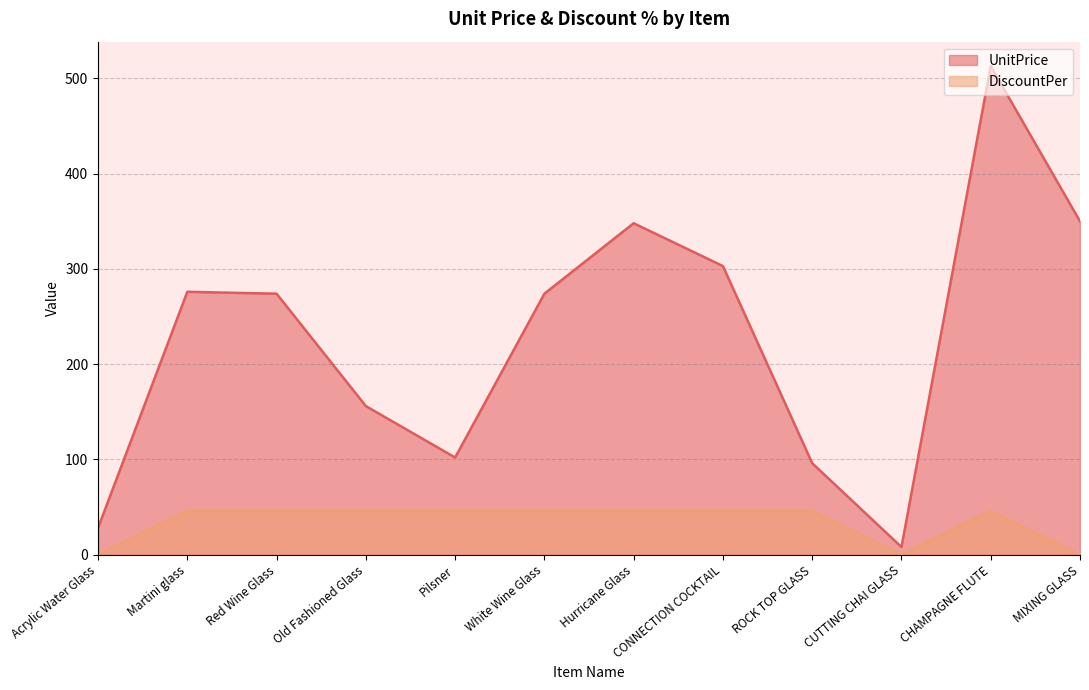

Reading right to left, list all the values displayed in this chart.

UnitPrice: MIXING GLASS=350.0	CHAMPAGNE FLUTE=513.0	CUTTING CHAI GLASS=8.0	ROCK TOP GLASS=96.0	CONNECTION COCKTAIL=303.0	Hurricane Glass=348.0	White Wine Glass=274.0	Pilsner=102.0	Old Fashioned Glass=156.0	Red Wine Glass=274.0	Martini glass=276.0	Acrylic Water Glass=28.0
DiscountPer: MIXING GLASS=0.0	CHAMPAGNE FLUTE=45.8	CUTTING CHAI GLASS=0.0	ROCK TOP GLASS=45.8	CONNECTION COCKTAIL=45.8	Hurricane Glass=45.8	White Wine Glass=45.8	Pilsner=45.8	Old Fashioned Glass=45.8	Red Wine Glass=45.8	Martini glass=45.8	Acrylic Water Glass=0.0